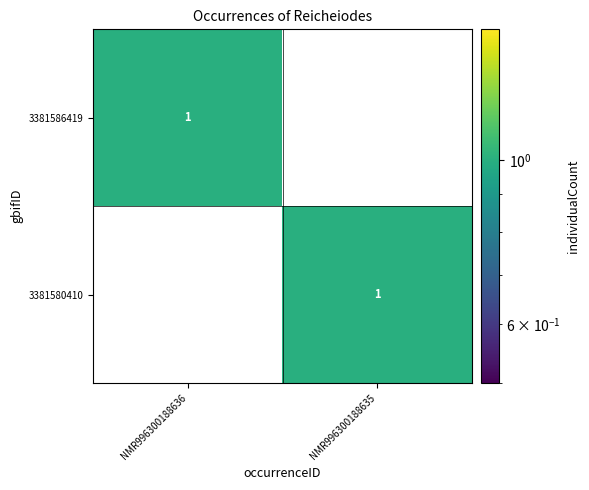

True or false: 3381580410 has a value of 1 at NMR996300188635.

True